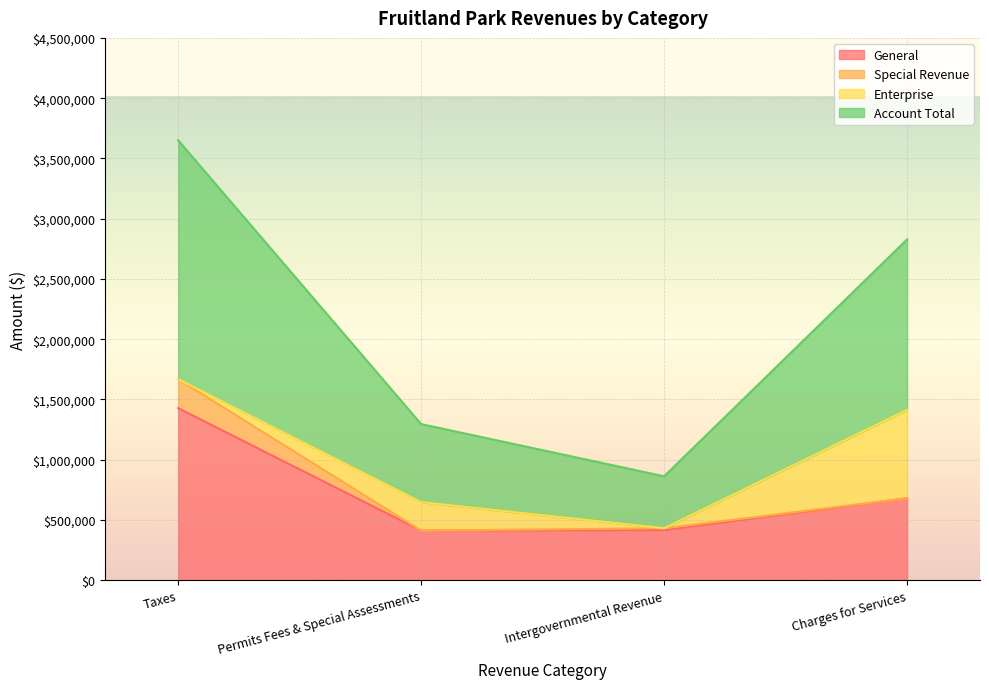

At which label is General closest to 919883?

Charges for Services